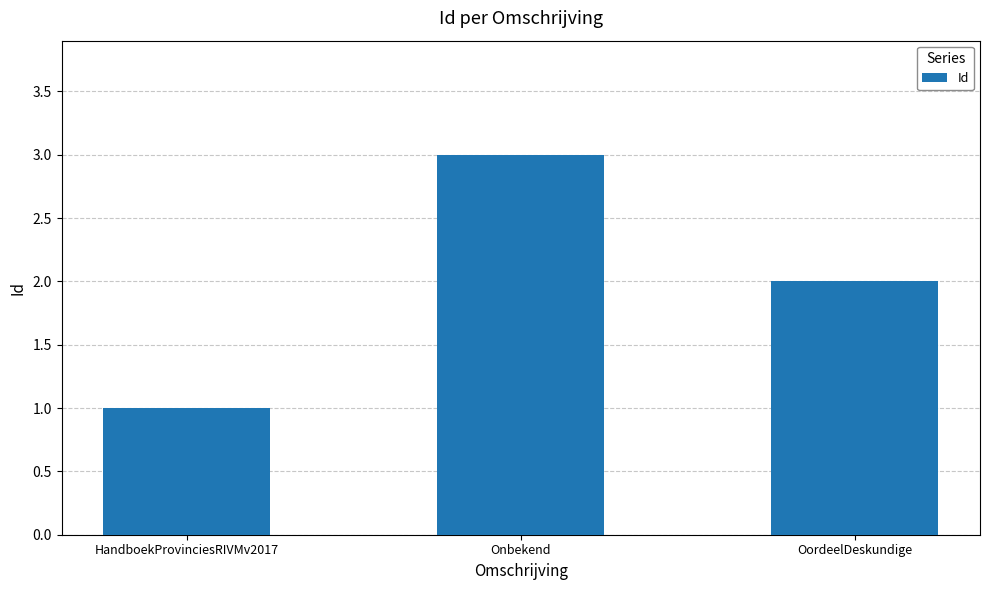

Where is the data nearest to the value 2?

OordeelDeskundige